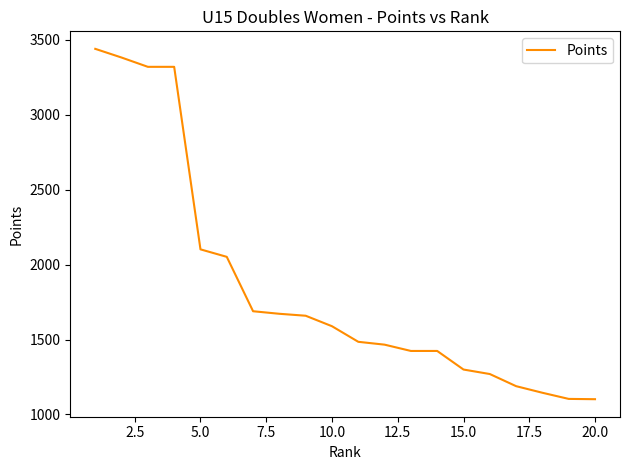

What is the maximum value shown in the chart?

3440